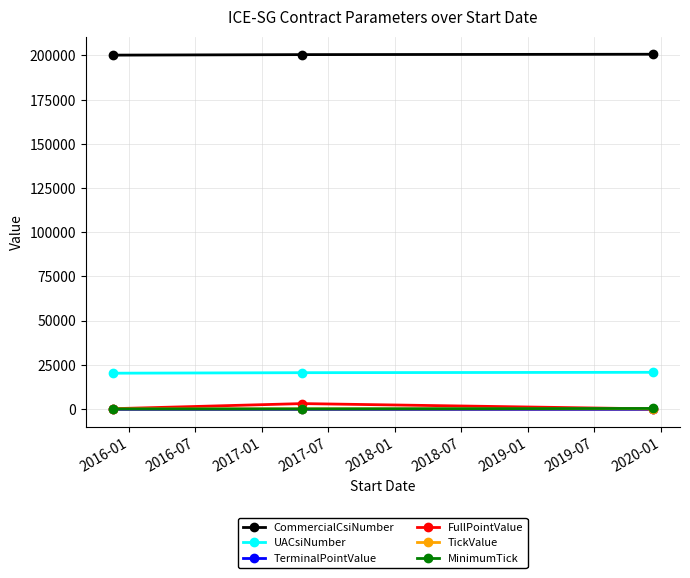

Does the chart display data point markers on the line(s)?

Yes